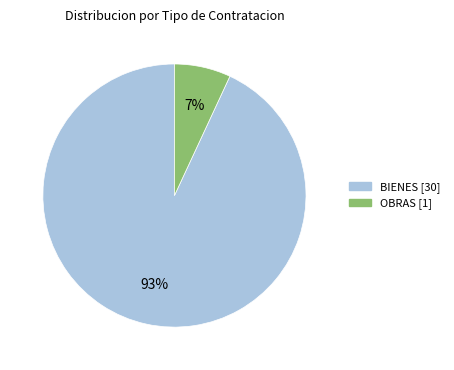

Does any single category account for the majority?

Yes